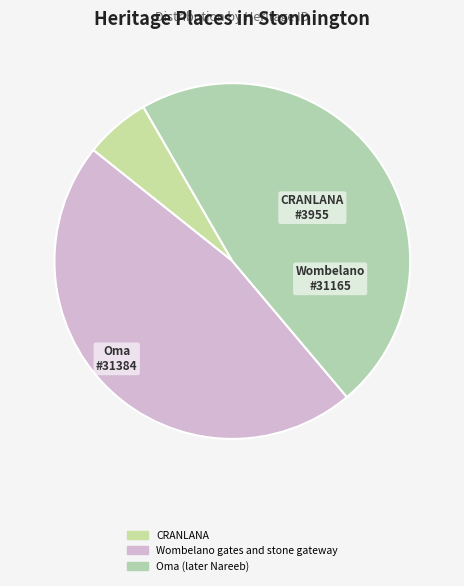

How many slices are in this pie chart?

3